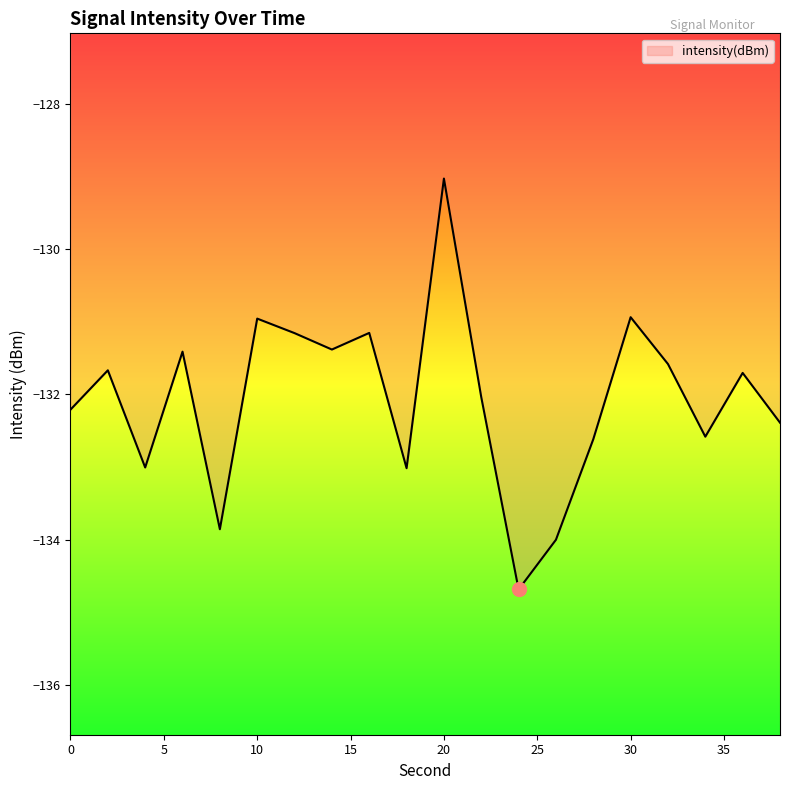

What is the difference between the maximum and minimum values?

5.7